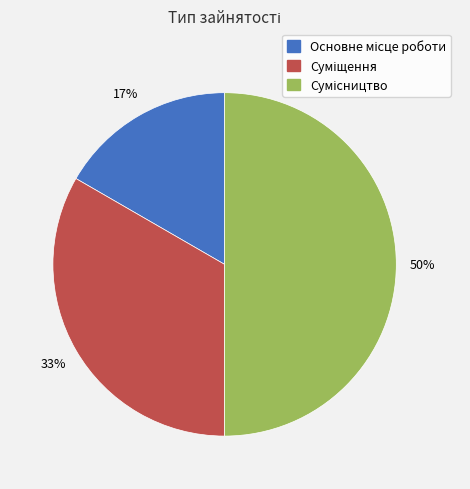

Count the number of slices in the pie.

3